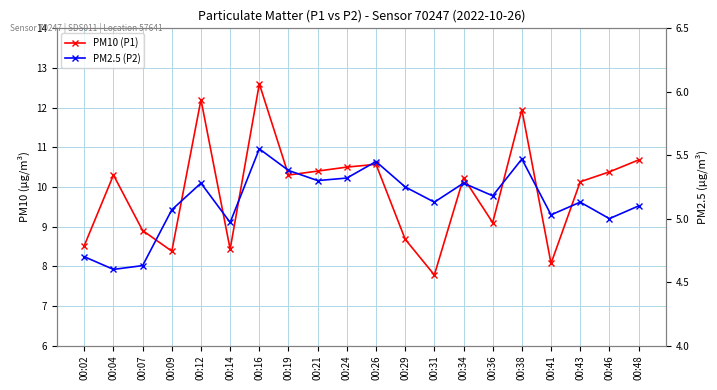

What is the difference between the maximum and second lowest values in the PM10 (P1) series?

4.5